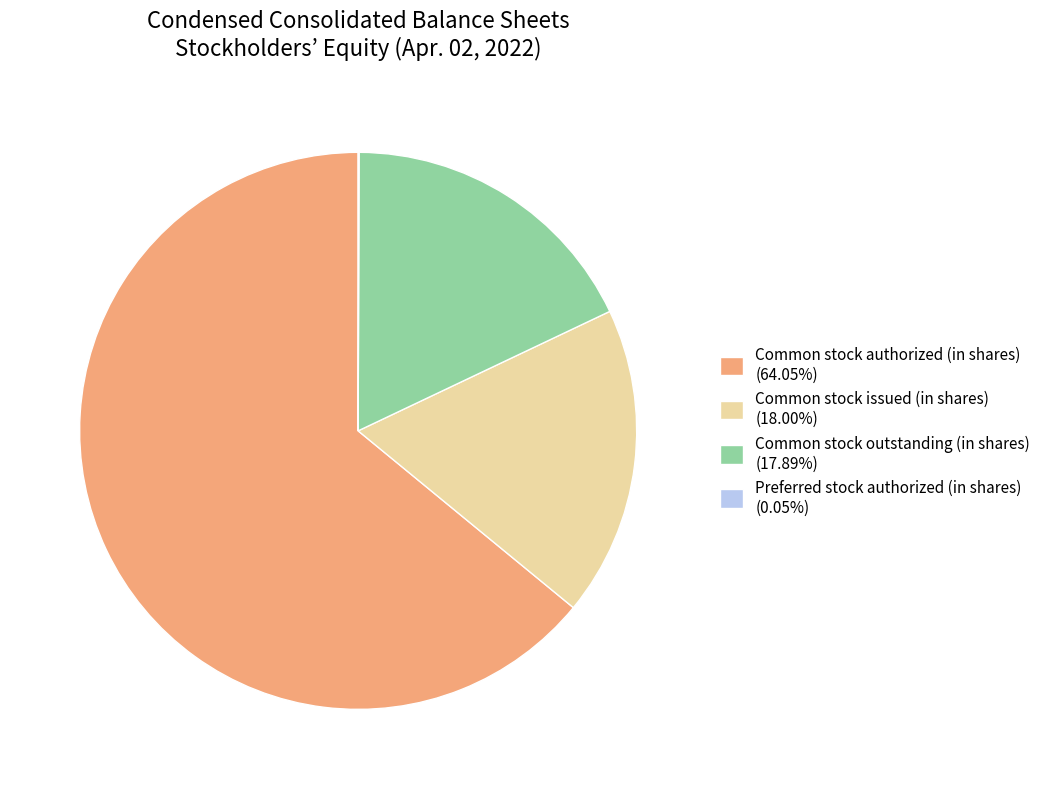

Which slice is the largest?

Common stock authorized (in shares)